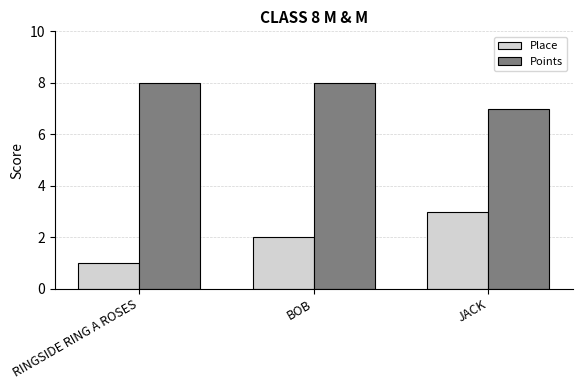

Reading right to left, extract all data points from this chart.

Place: 3	2	1
Points: 7	8	8